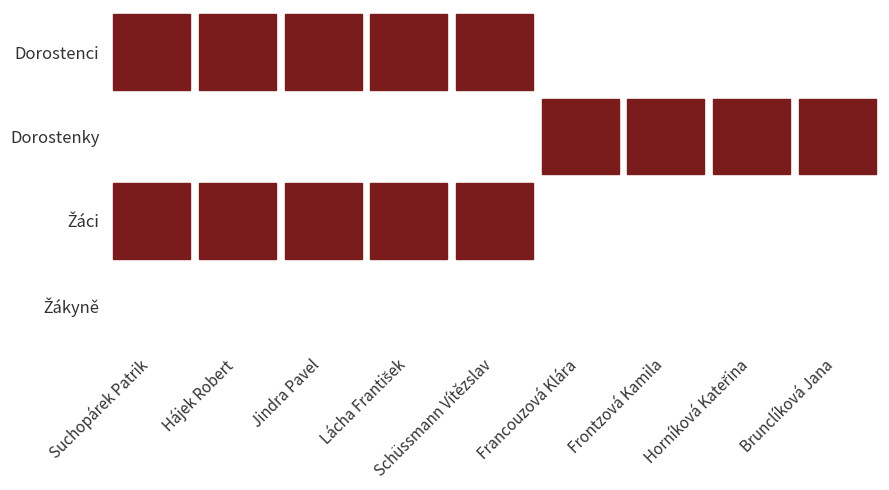

Is the value of Žákyně at 8 greater than the value of Dorostenci at 5?

No